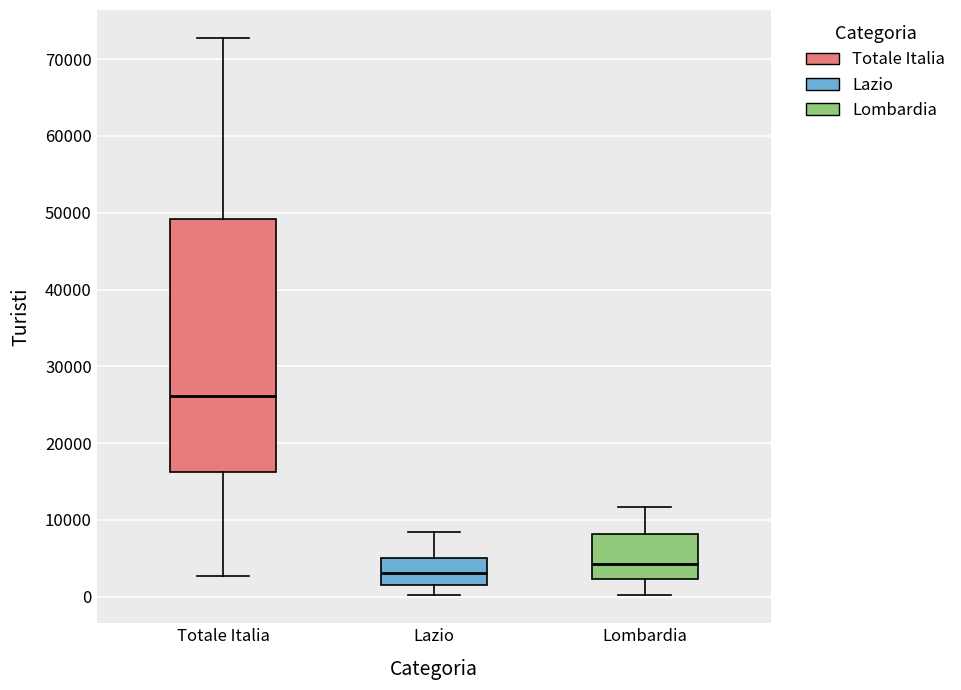

Which box's median line is the highest?

Totale Italia